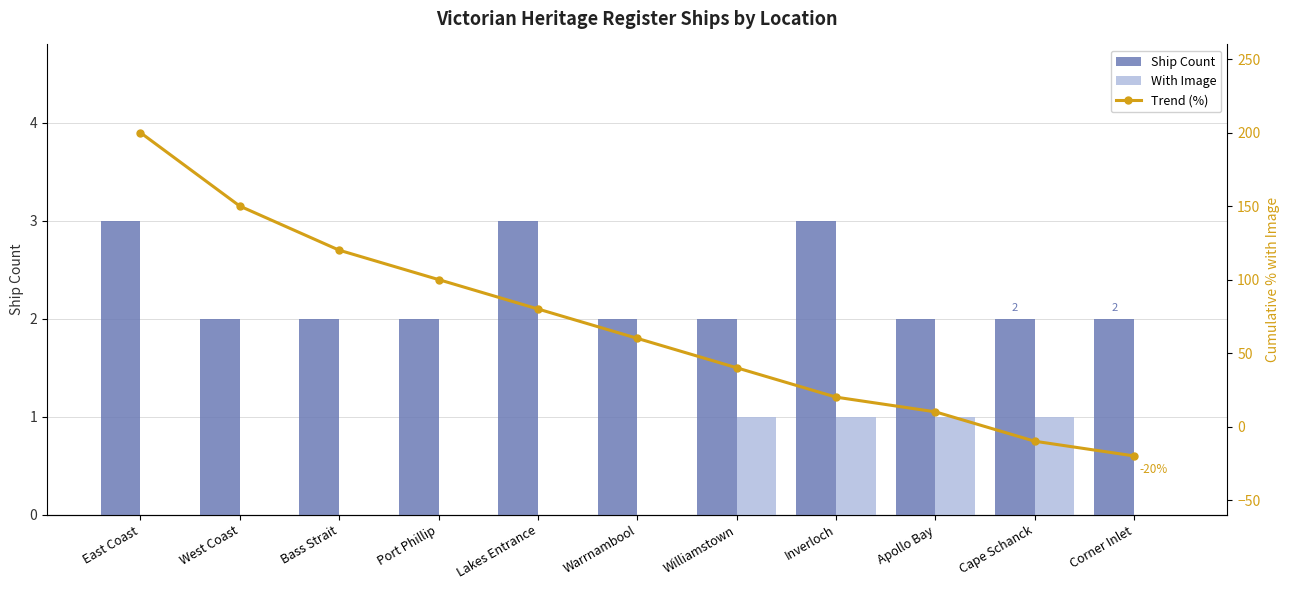

Count the number of data series in this chart.

3